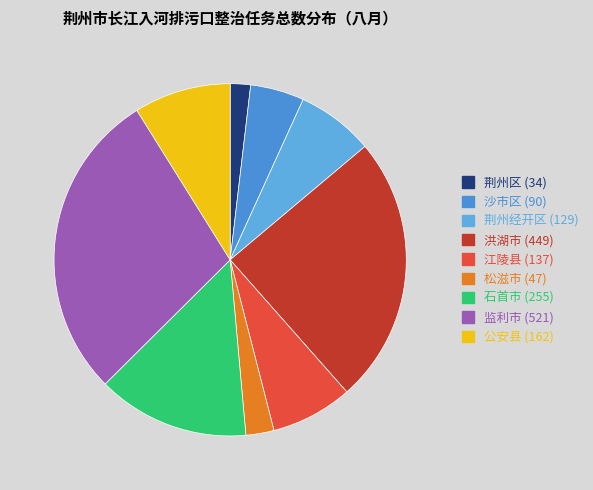

Which slice is the smallest?

荆州区